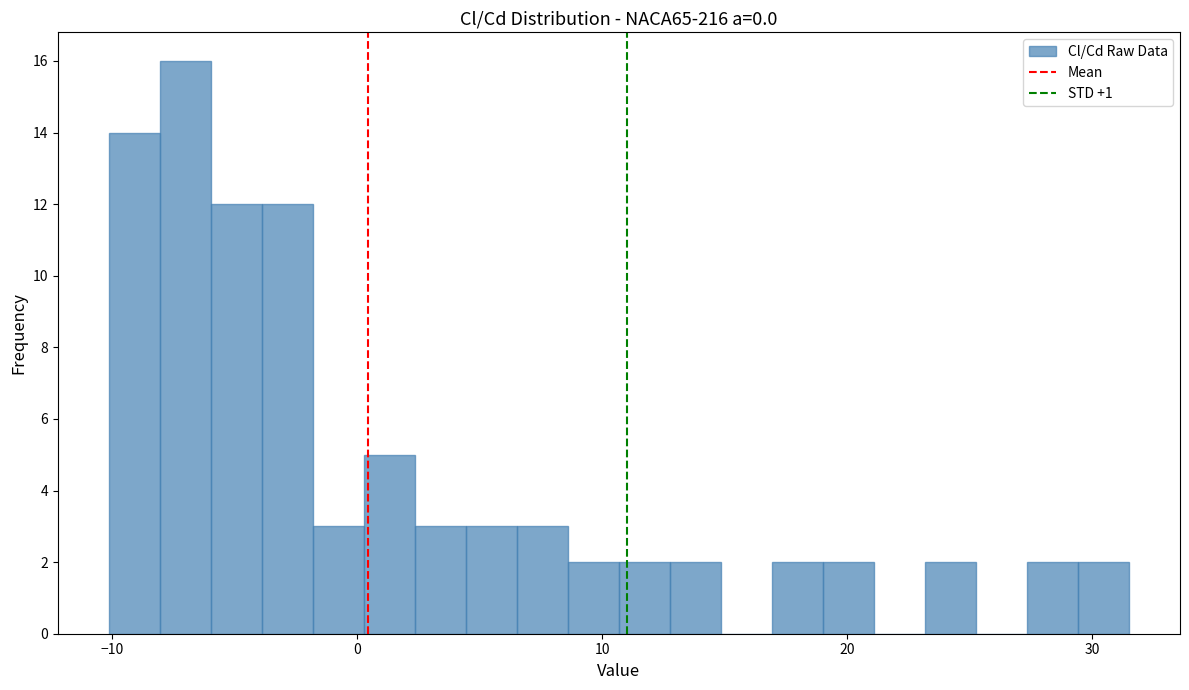

Around what value on the x-axis is the tallest bar? Give the approximate position of its centre, as read against the axis.

-7